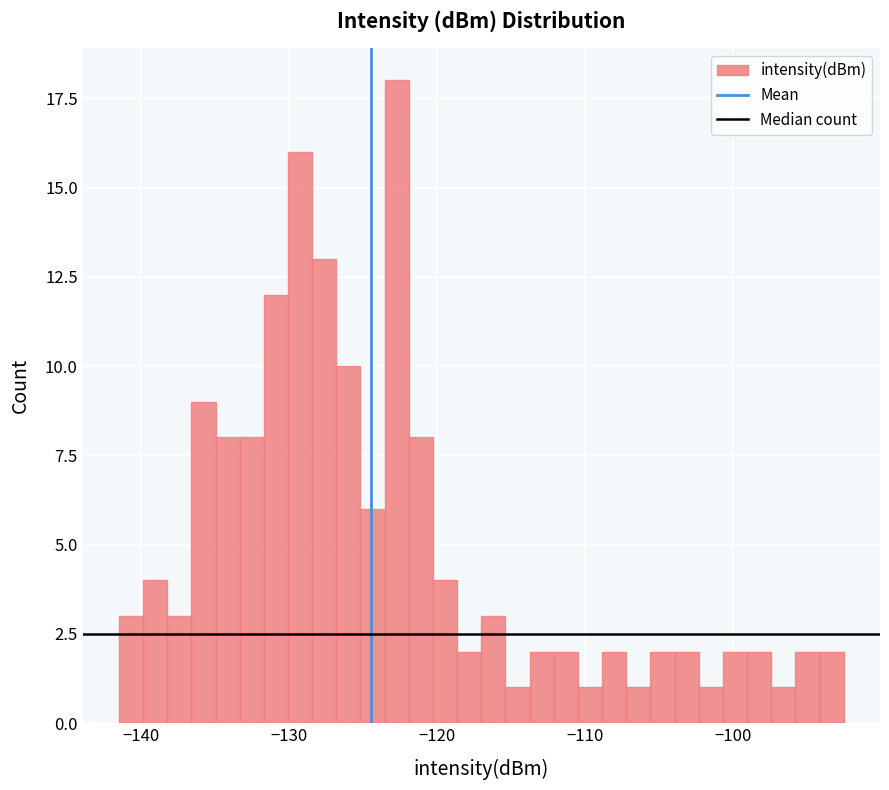

Read against the x-axis, roughly where is the centre of the tallest bar?

-123